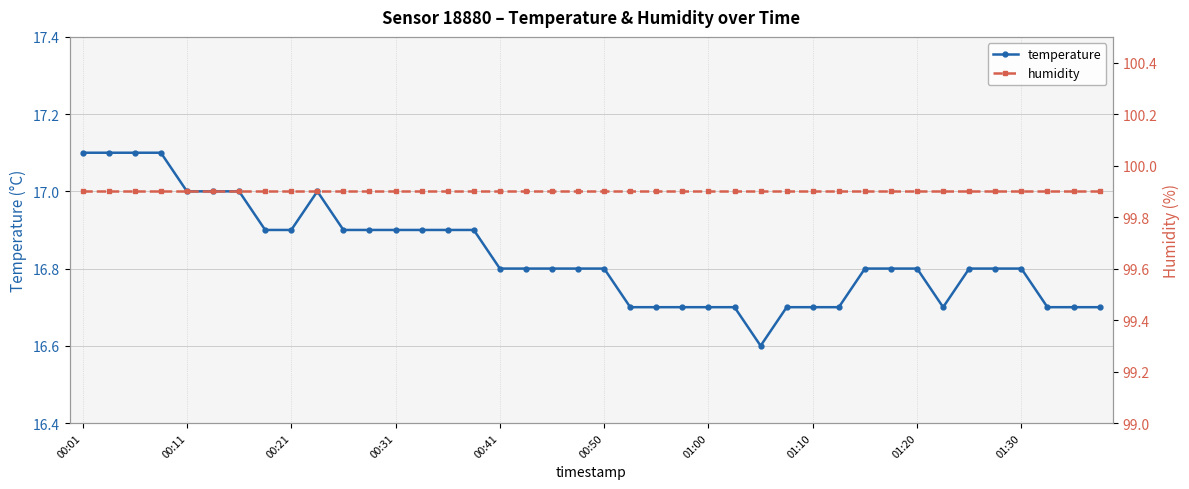

True or false: temperature has a value of 26.2 at 01:10.

False